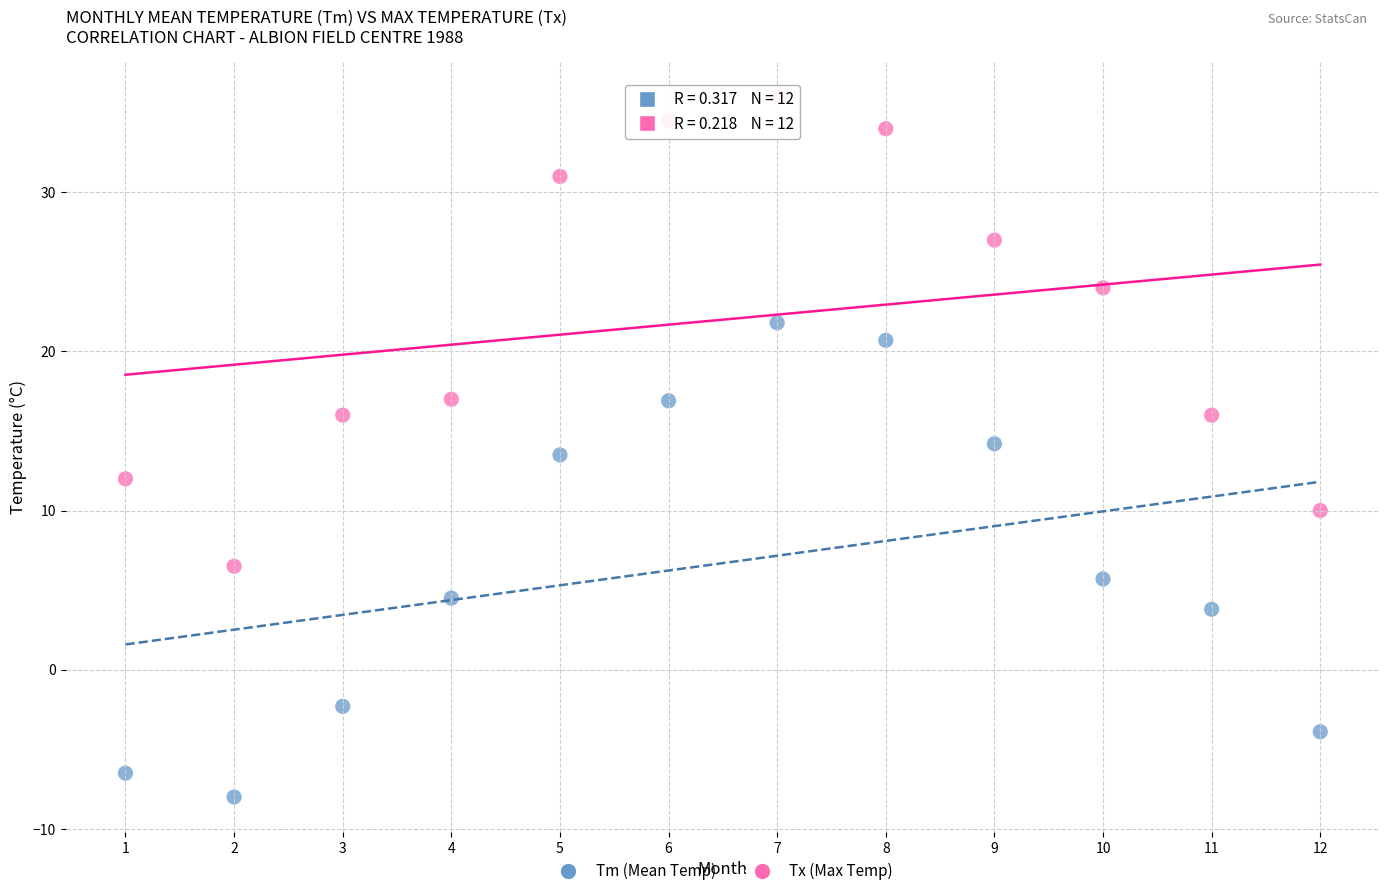

Across all data points, what is the range of Y values (max minus min)?

44.0